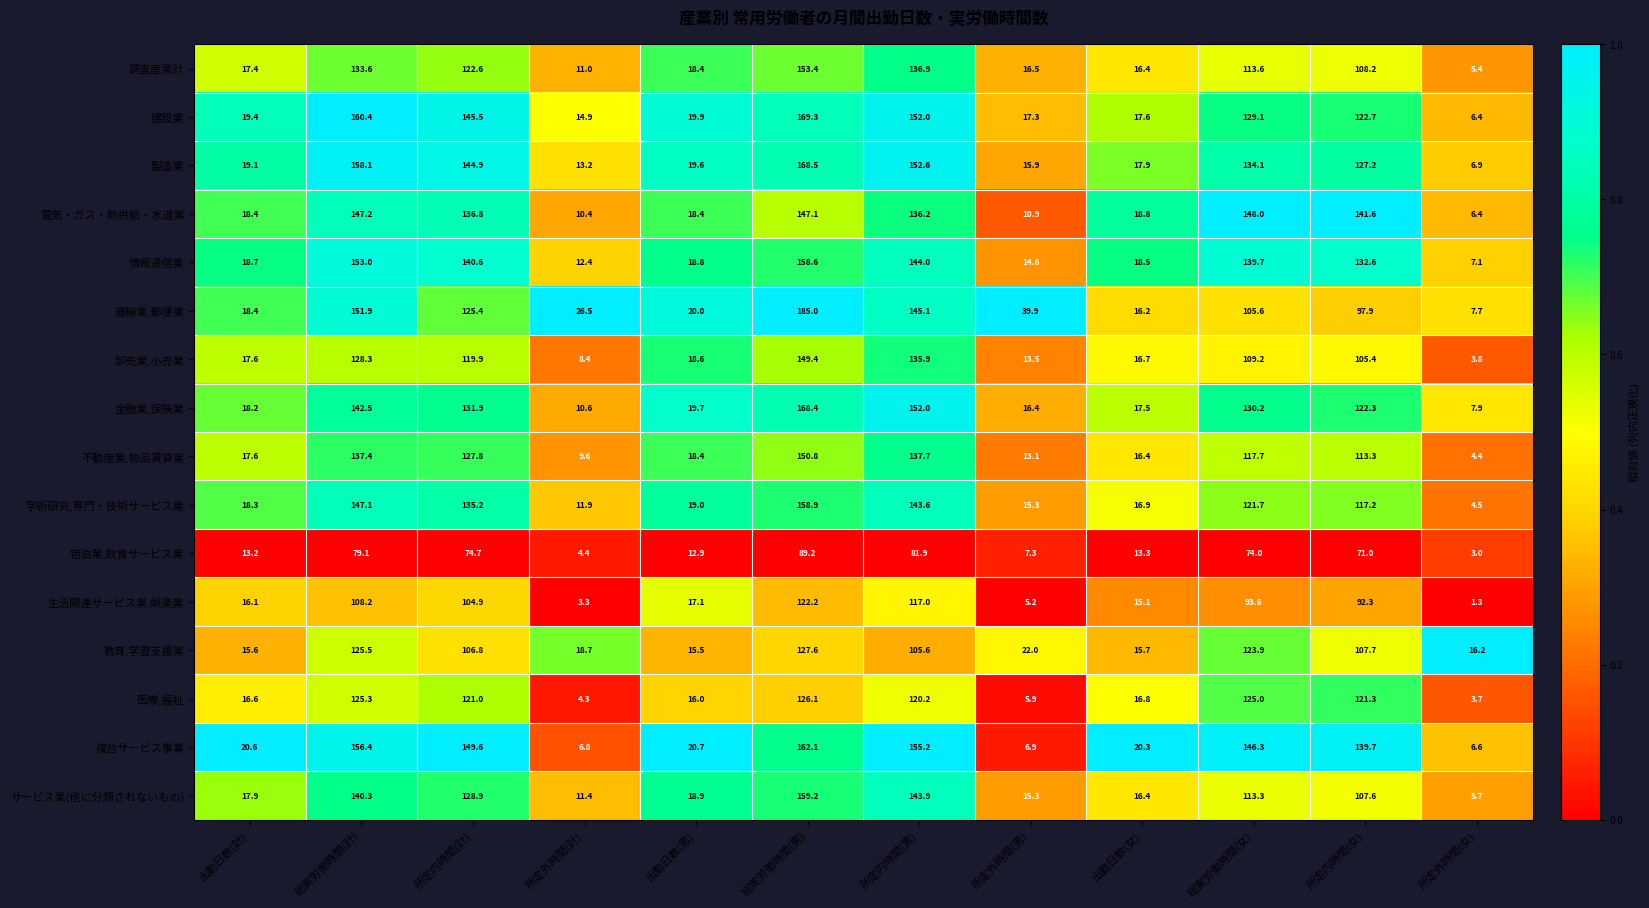

Which series changed the most between 所定内時間(計) and 所定外時間(女)?

複合サービス事業